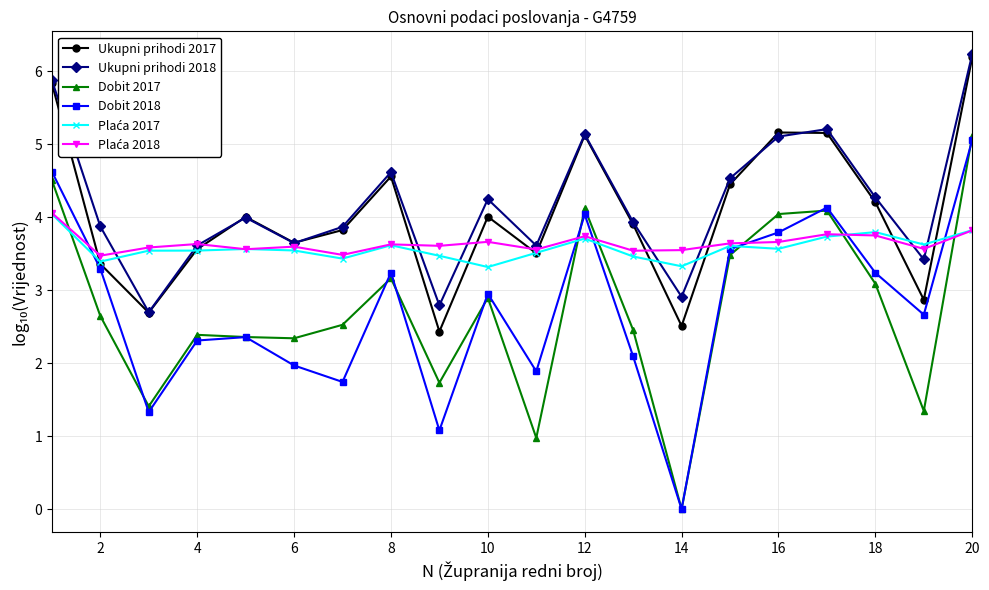

Which series has the largest range (max minus min)?

Dobit 2017